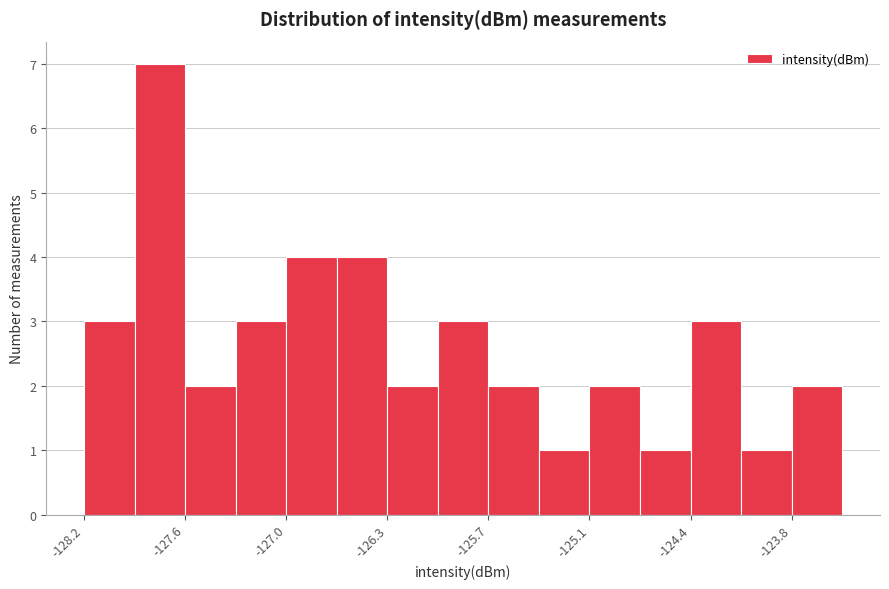

Read against the x-axis, roughly where is the centre of the tallest bar?

-127.7